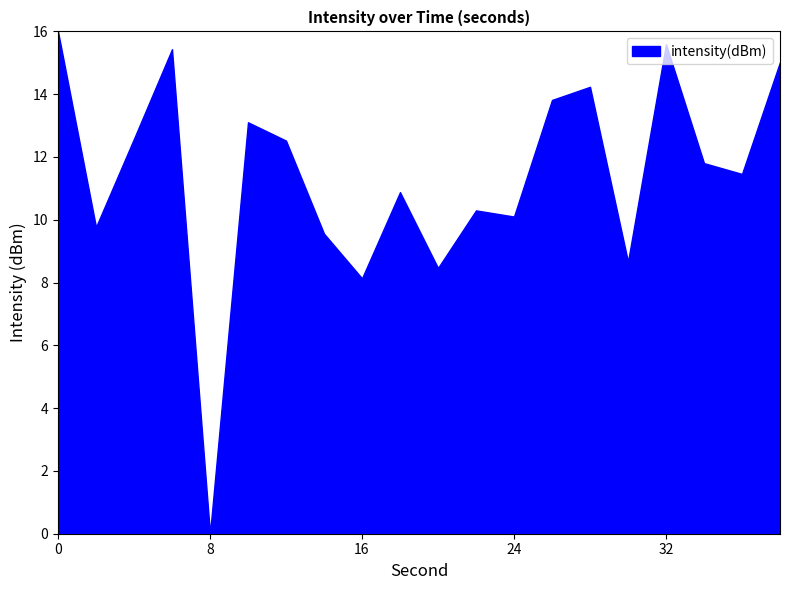

What is the difference between the maximum and minimum values?

16.0